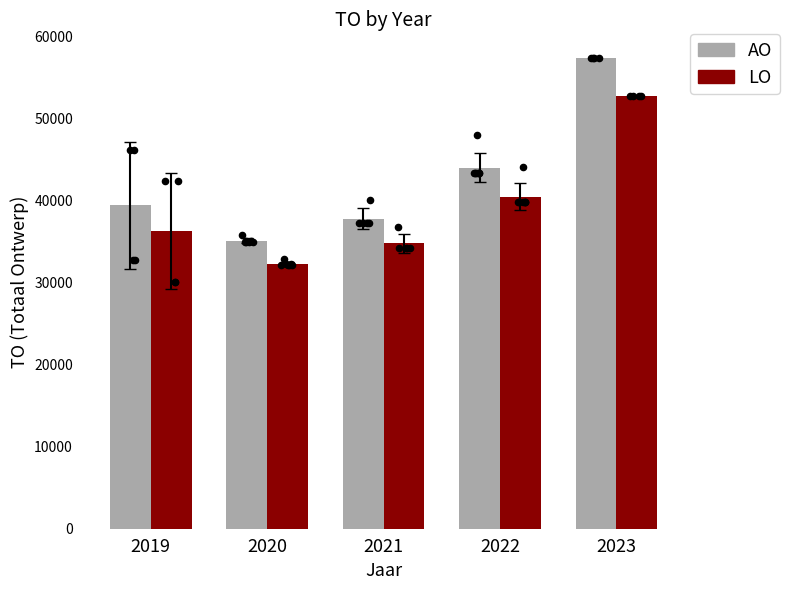

Which series contains the lowest Y value?

LO